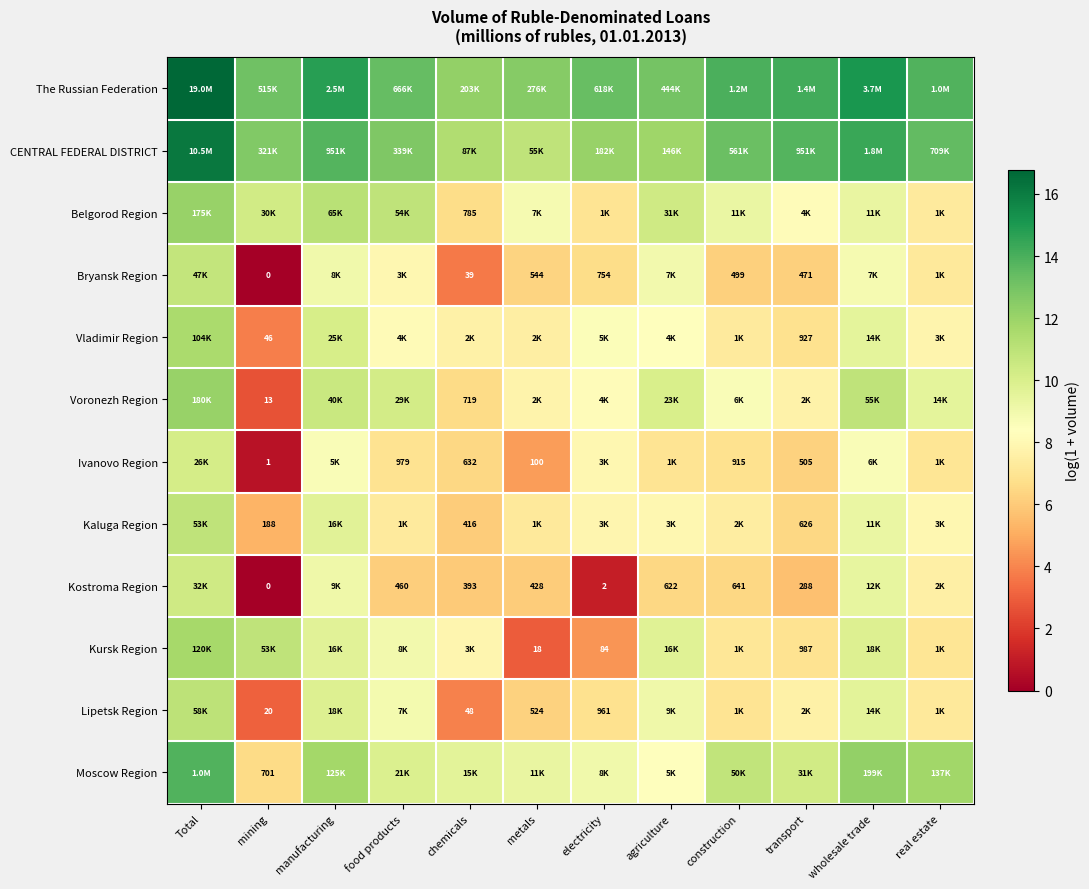

The value of Moscow Region at agriculture is 8.4. True or false?

True